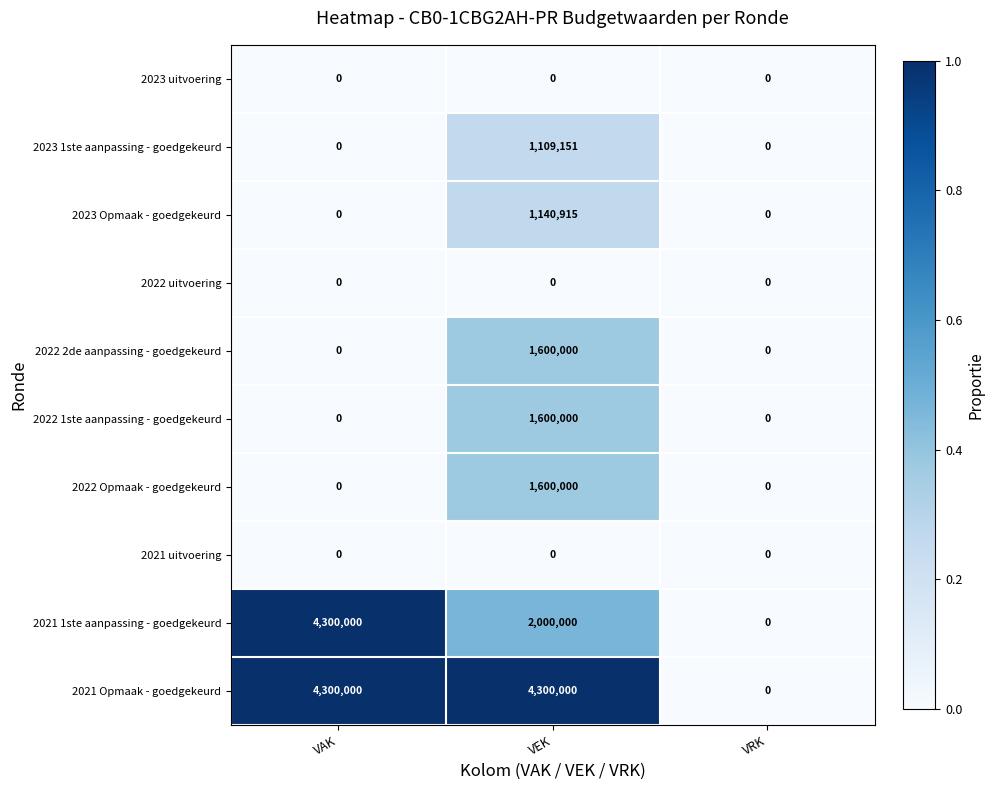

The 2022 1ste aanpassing - goedgekeurd series shows 0 at VAK. True or false?

True